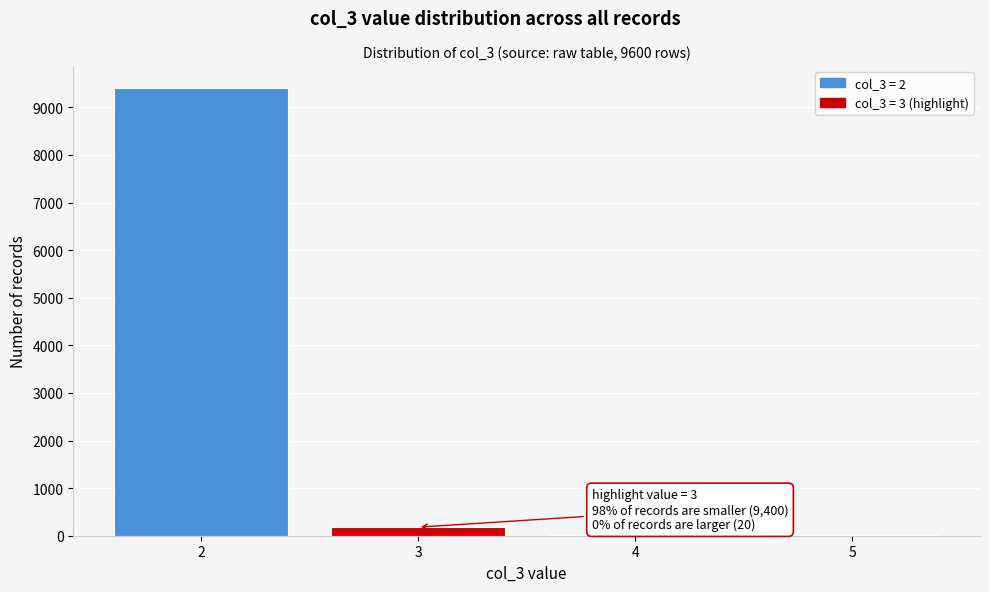

Over which range of the x-axis is the bar tallest?

1.5 to 2.5